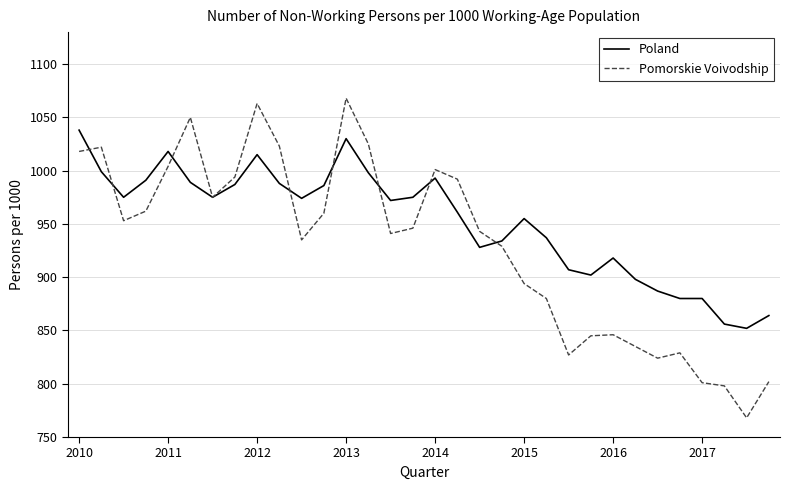

Rank the series by their maximum value, from lowest to highest.

Poland, Pomorskie Voivodship